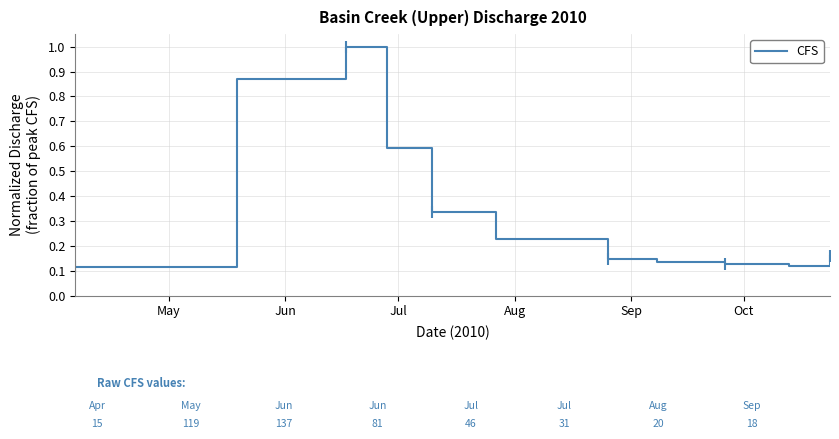

What is the maximum value shown in the chart?

1.0